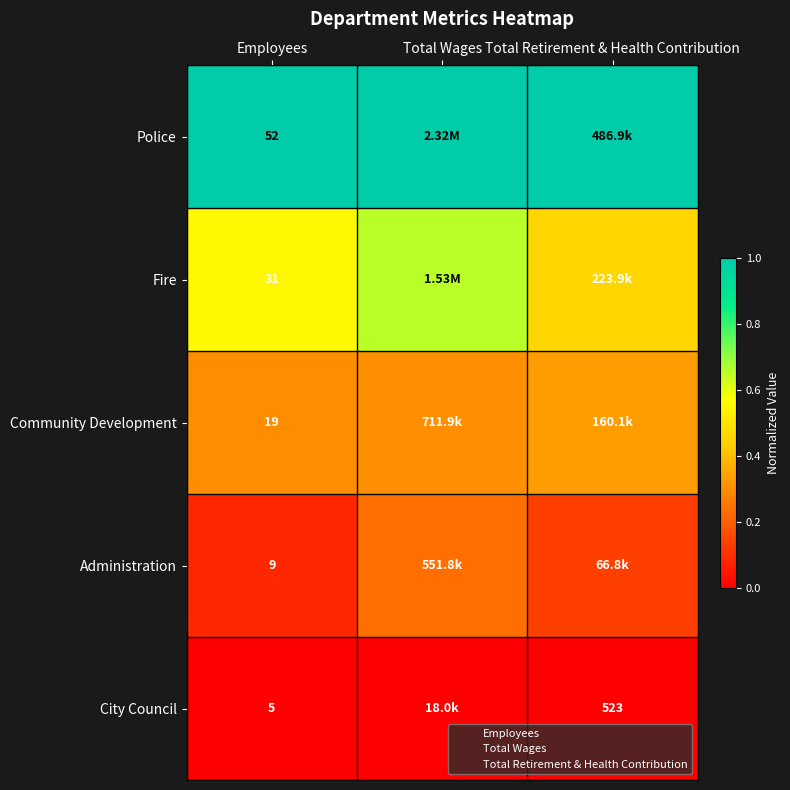

How many series are shown in this chart?

5